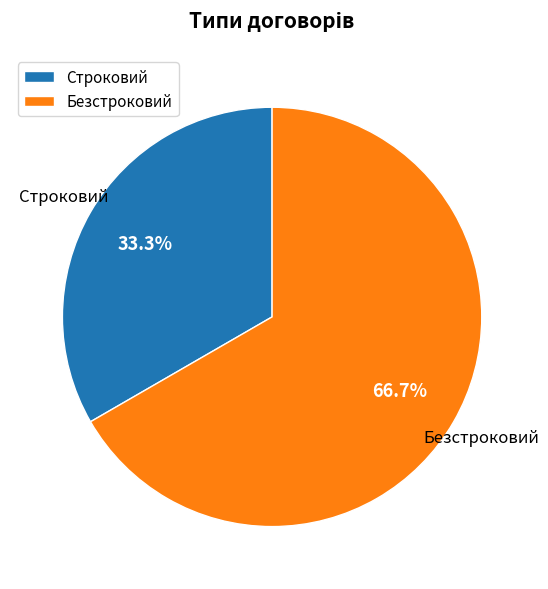

True or false: Строковий accounts for 41% of the total.

False